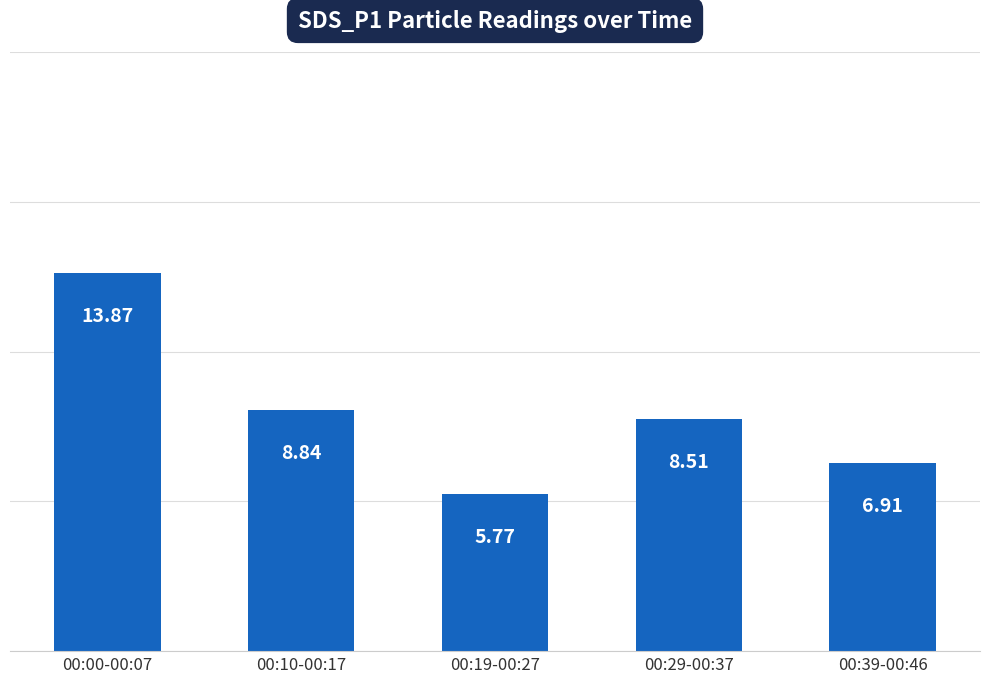

What is the sum of the values at 00:29-00:37 and 00:19-00:27?

14.3